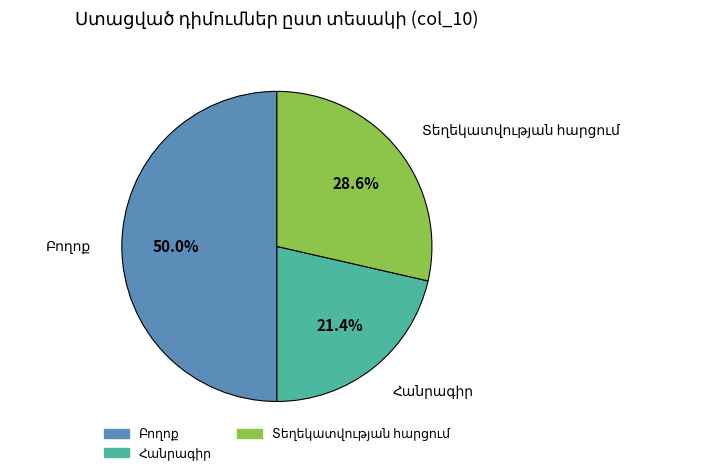

What is the change in value from Հանրագիր to Տեղեկատվության հարցում?

+1